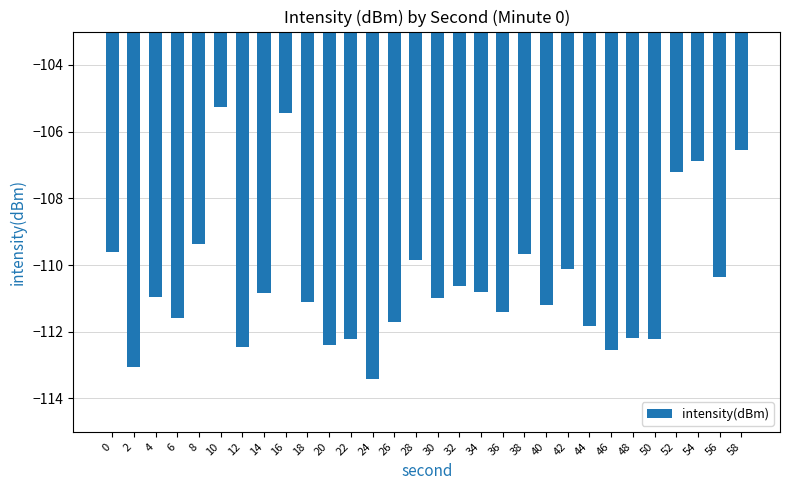

The chart shows a value of -111.7 at 26. True or false?

True